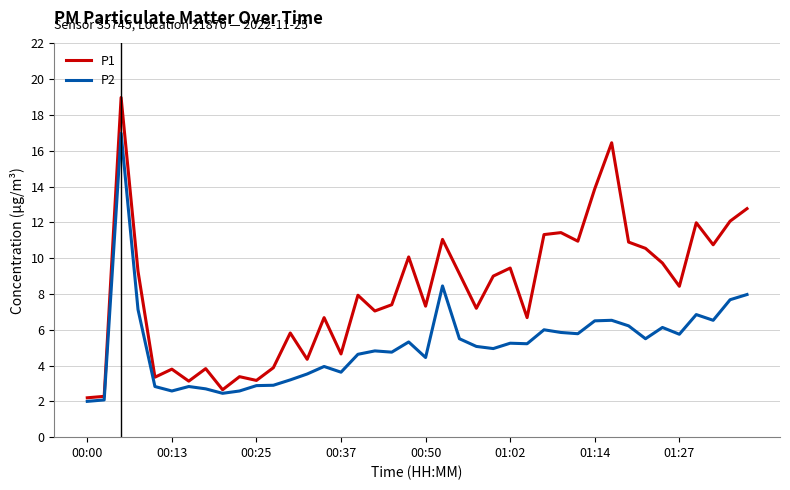

True or false: P1 and P2 intersect in this chart.

False